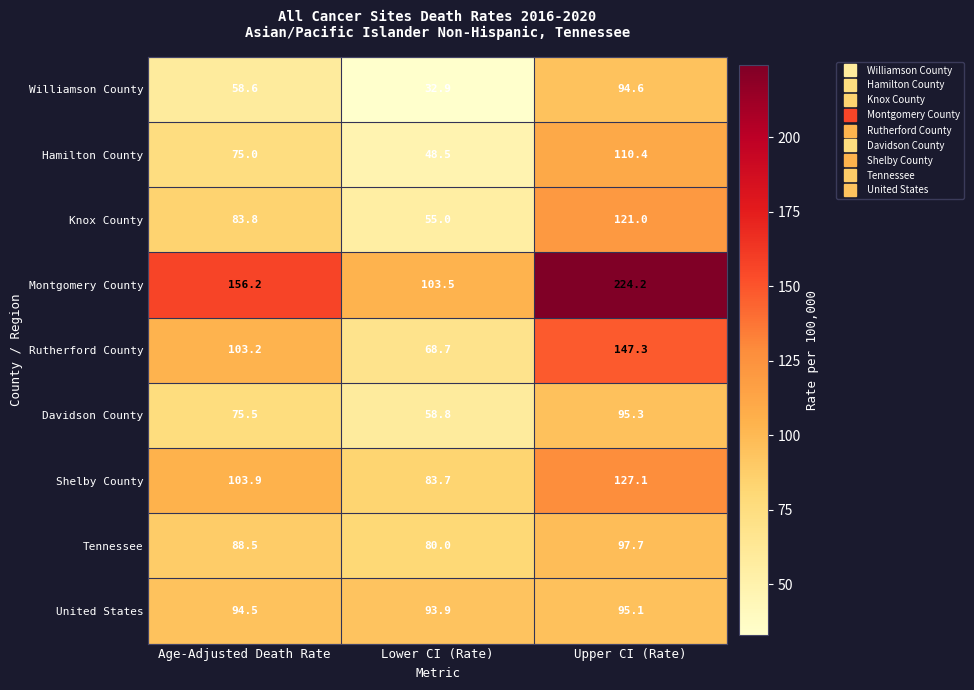

How many data points in Montgomery County are above 156?

2